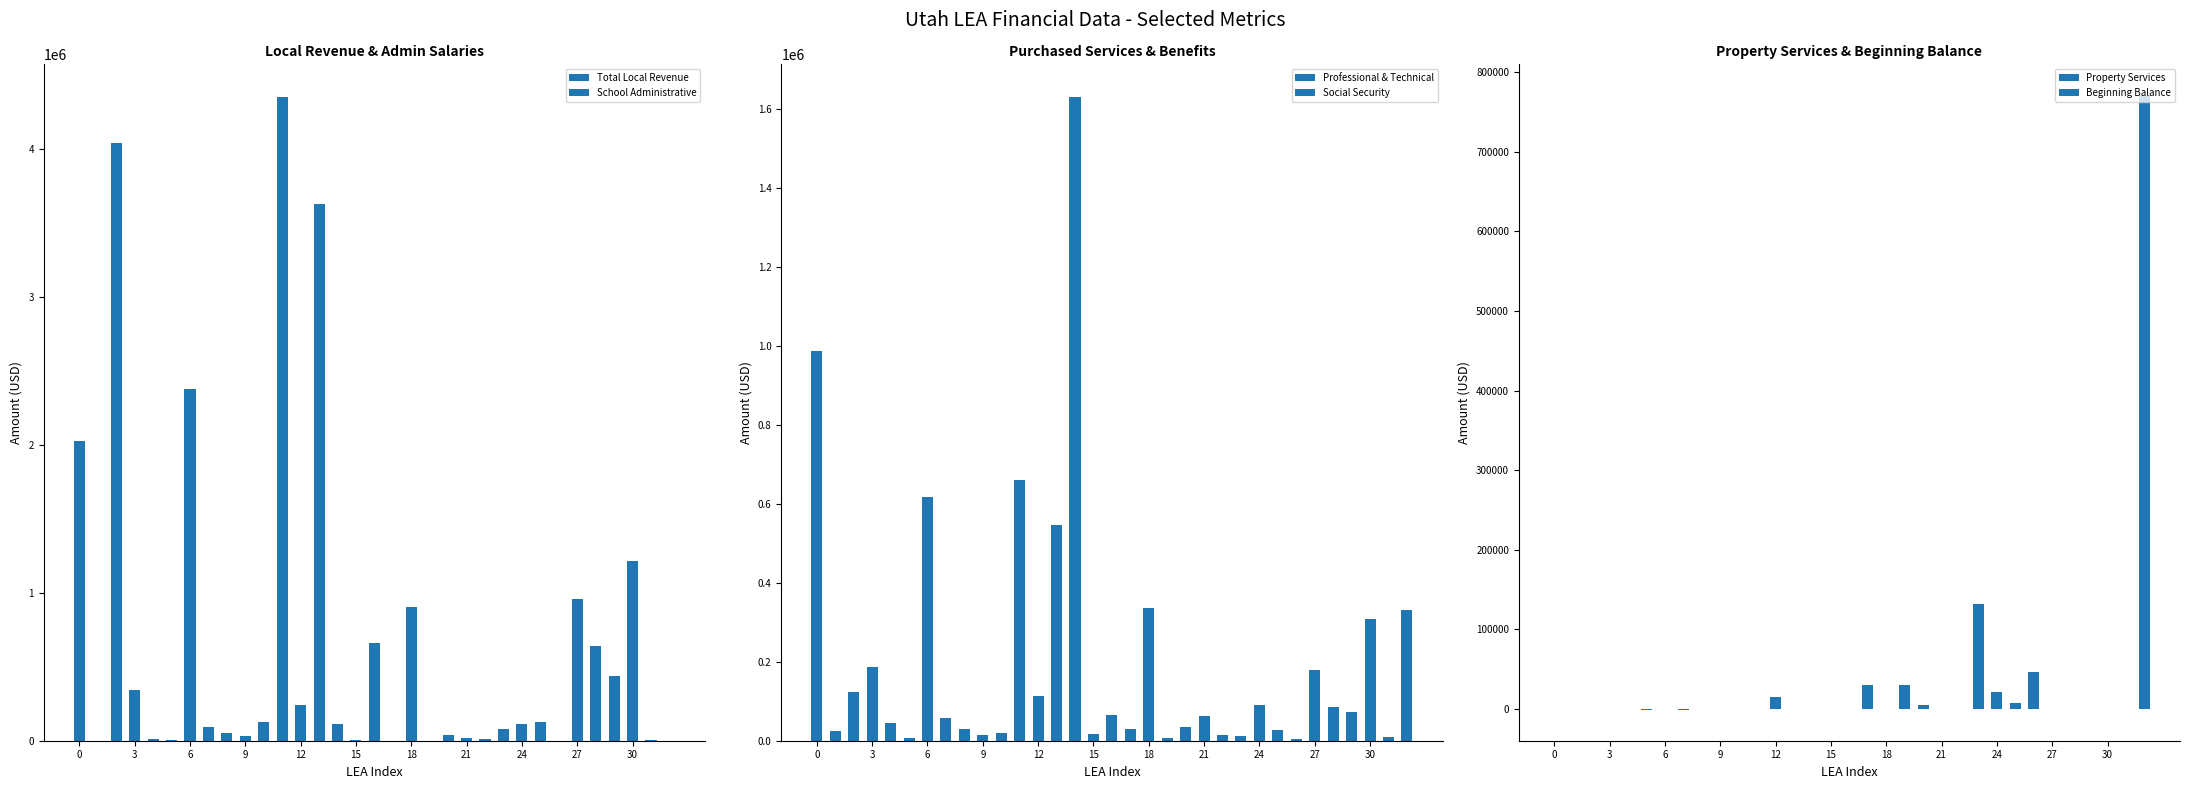

What is the maximum value for Social Security?

988643.0